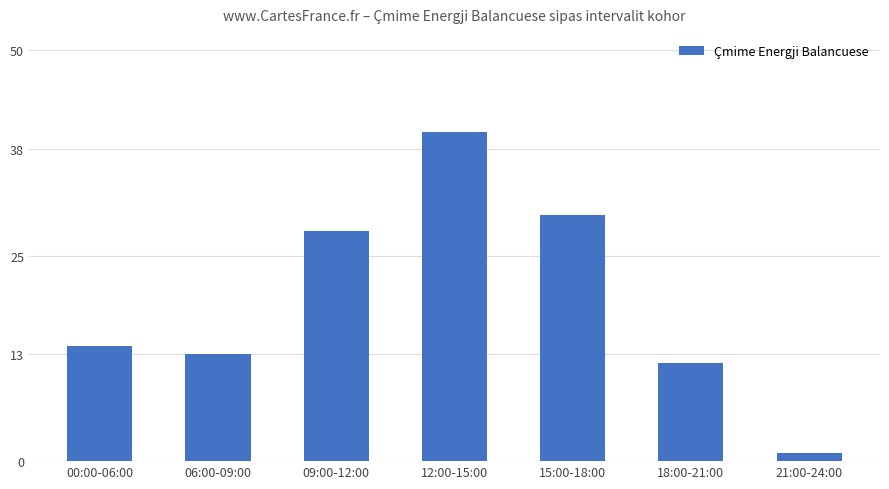

List the labels in order of value, largest first.

12:00-15:00, 15:00-18:00, 09:00-12:00, 00:00-06:00, 06:00-09:00, 18:00-21:00, 21:00-24:00